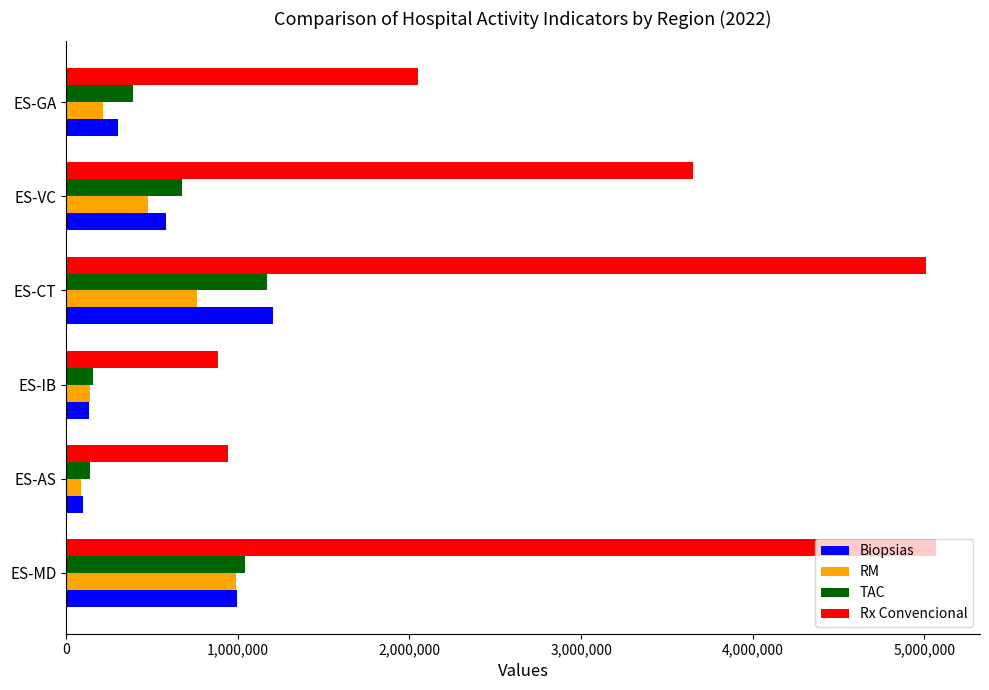

At how many categories does at least one series exceed 4501879?

2